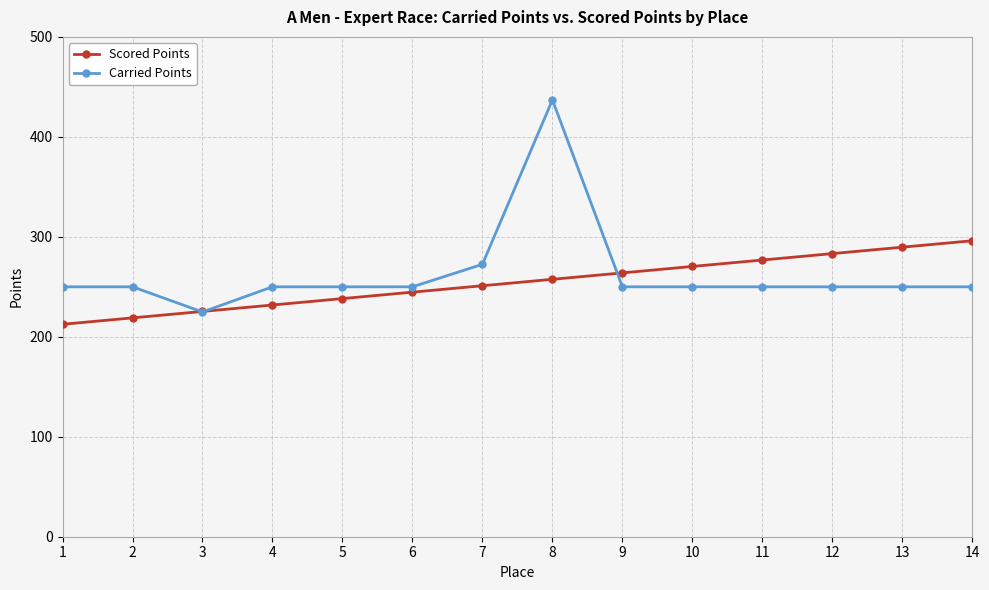

At which category does the chart reach its peak across all series?

8